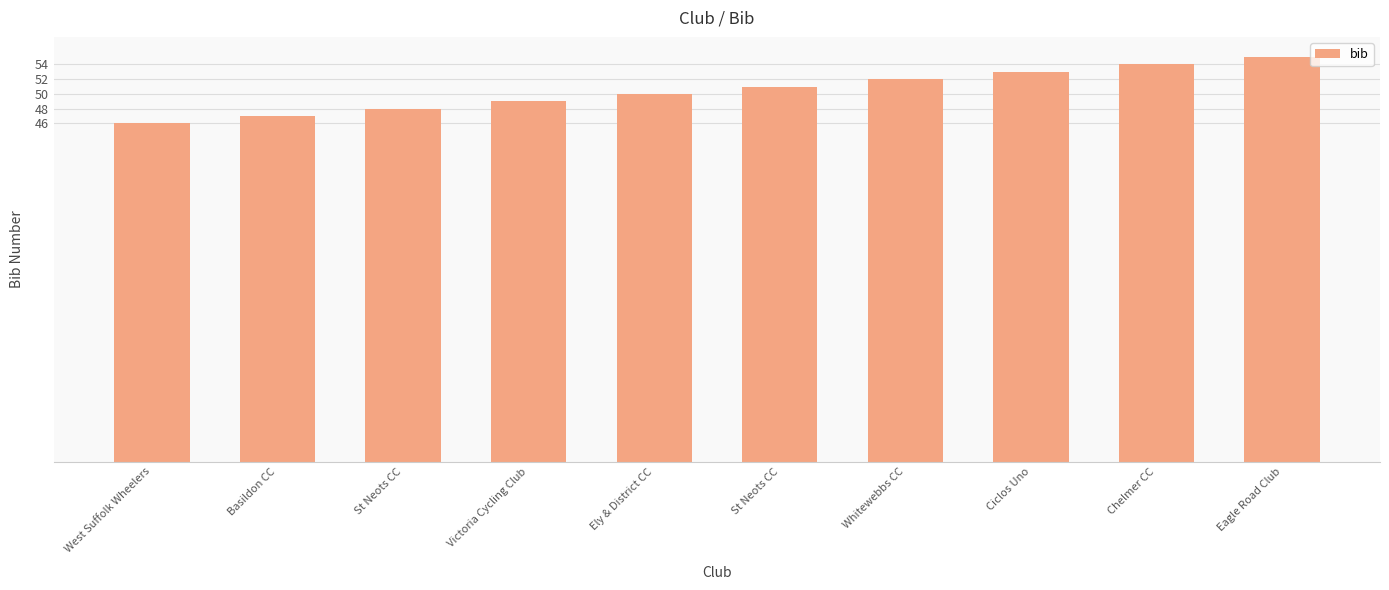

Rank the categories by value from highest to lowest.

Eagle Road Club, Chelmer CC, Ciclos Uno, Whitewebbs CC, St Neots CC, Ely & District CC, Victoria Cycling Club, St Neots CC, Basildon CC, West Suffolk Wheelers